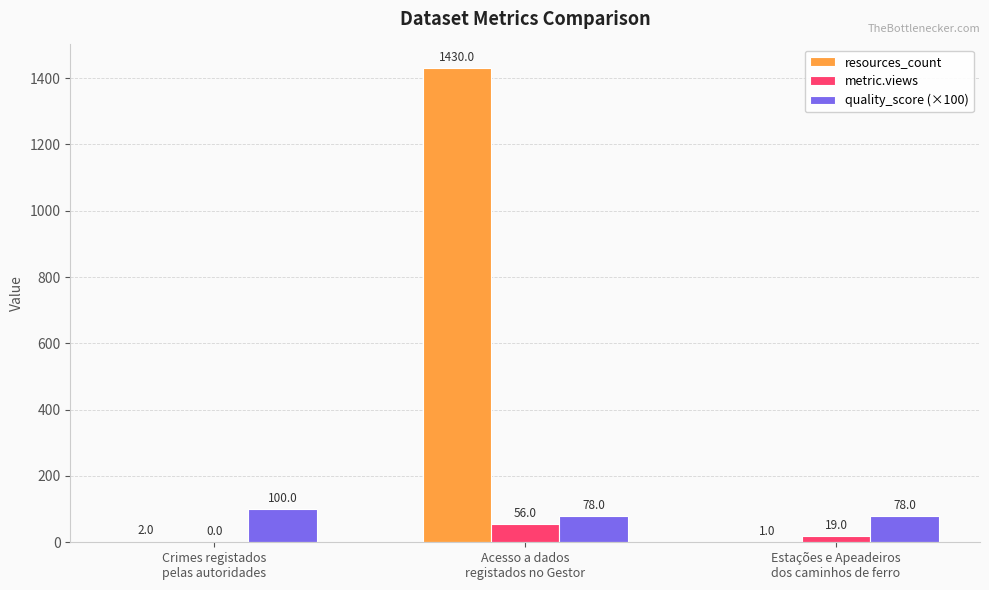

What is the highest value of the resources_count series?

1430